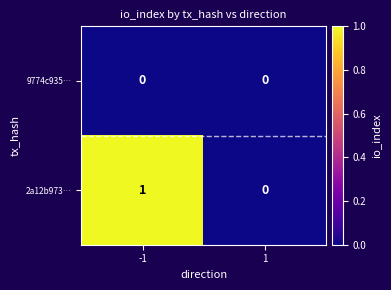

Which series has the widest spread of values?

2a12b973…